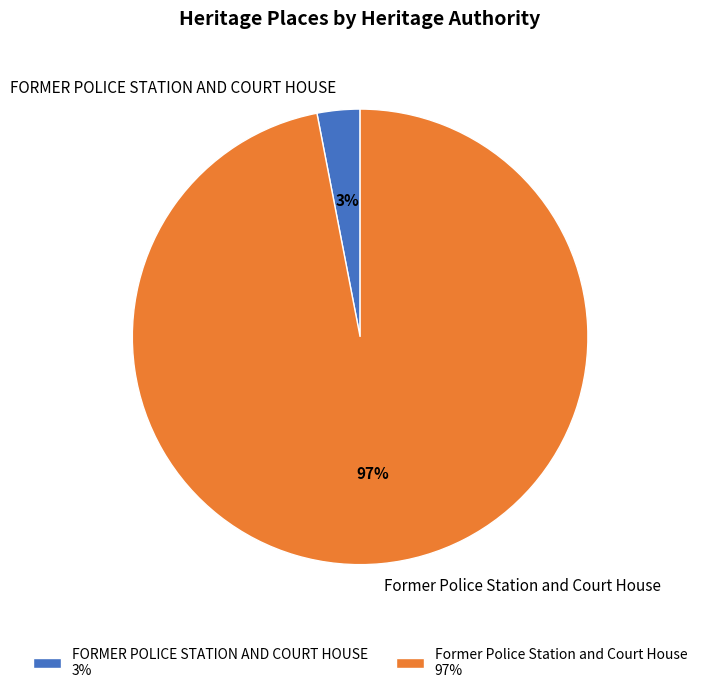

How many segments does this pie chart have?

2